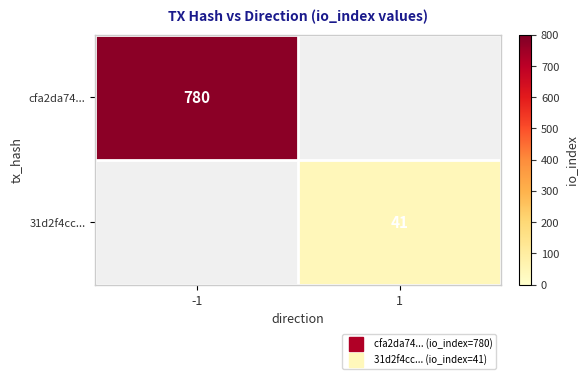

Where is cfa2da74... nearest to the value 780?

-1